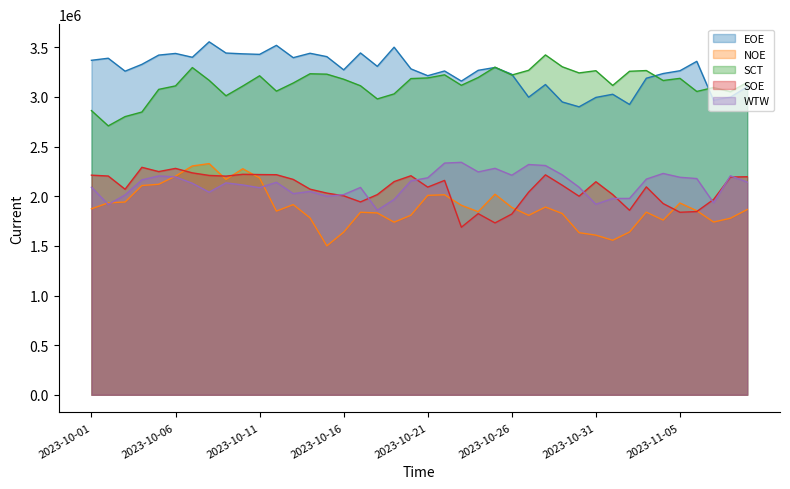

Which label corresponds to the smallest value in the chart?

2023-10-15